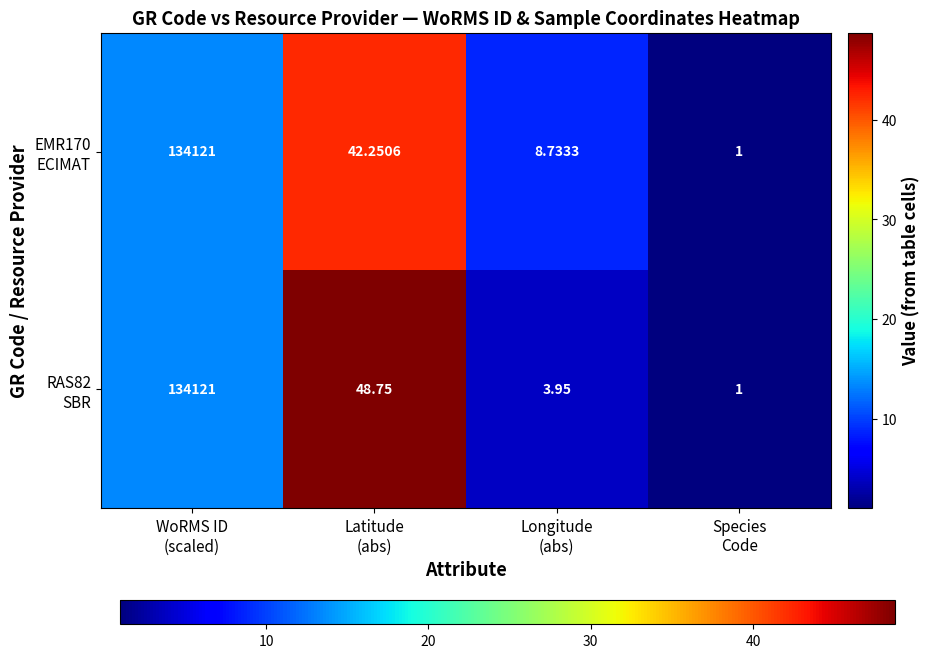

At how many categories does at least one series exceed 24?

2